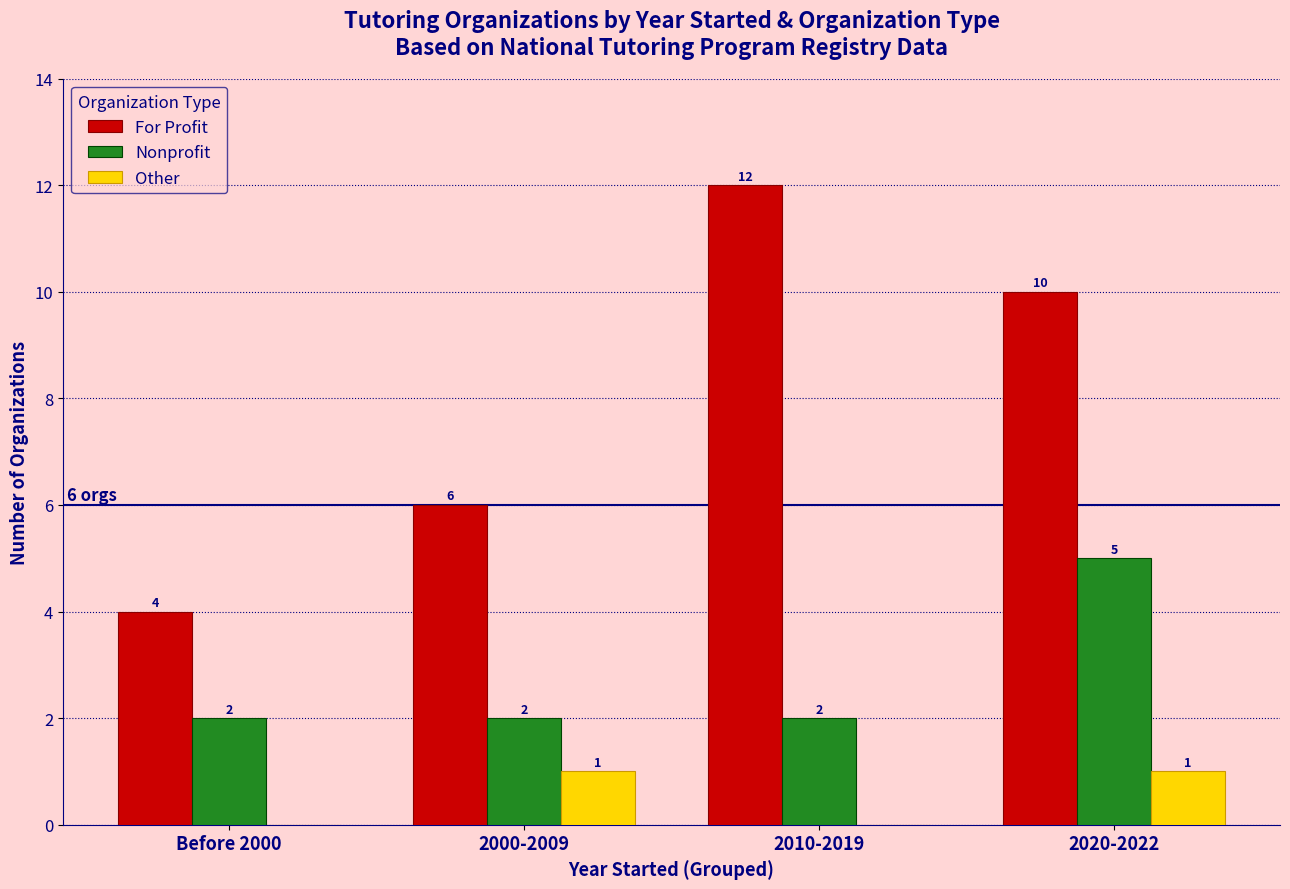

Which category has the highest value across all series?

2010-2019